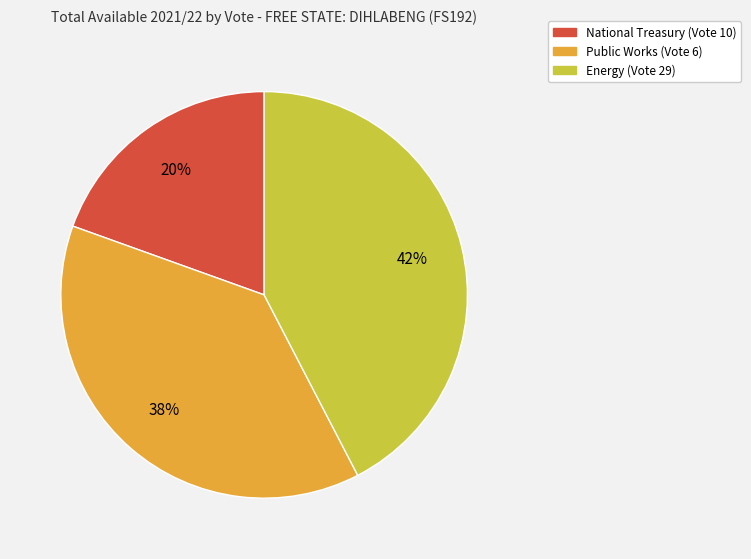

Is there any slice that represents more than half of the pie?

No